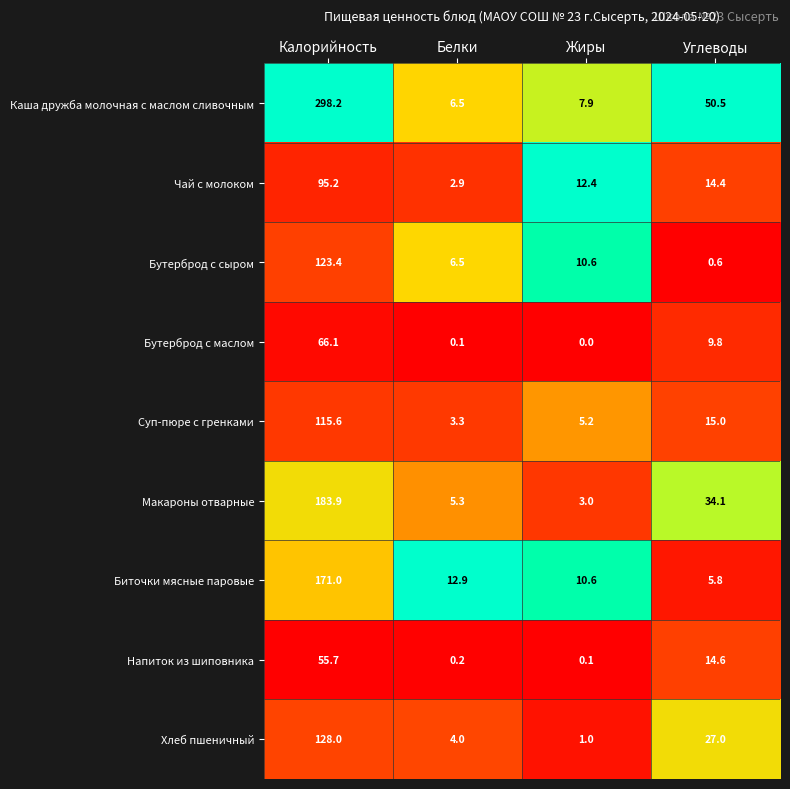

What is the difference between the Бутерброд с маслом values at Жиры and Калорийность?

66.1